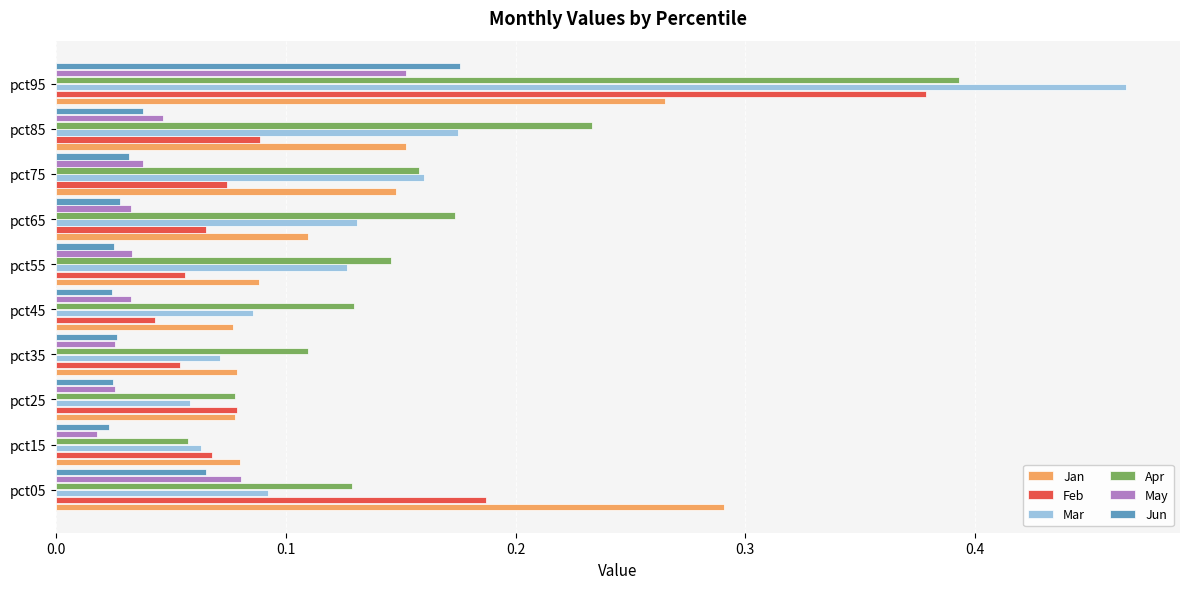

Is the value of May at pct25 greater than the value of Mar at pct25?

No